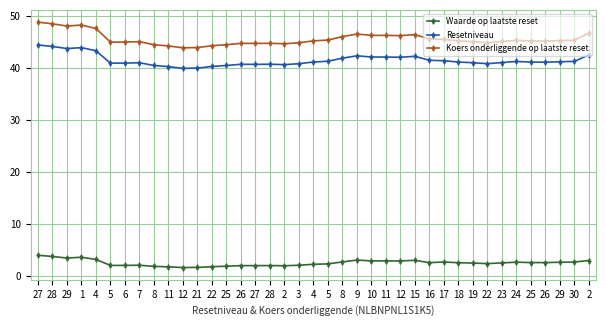

How many series are shown in this chart?

3